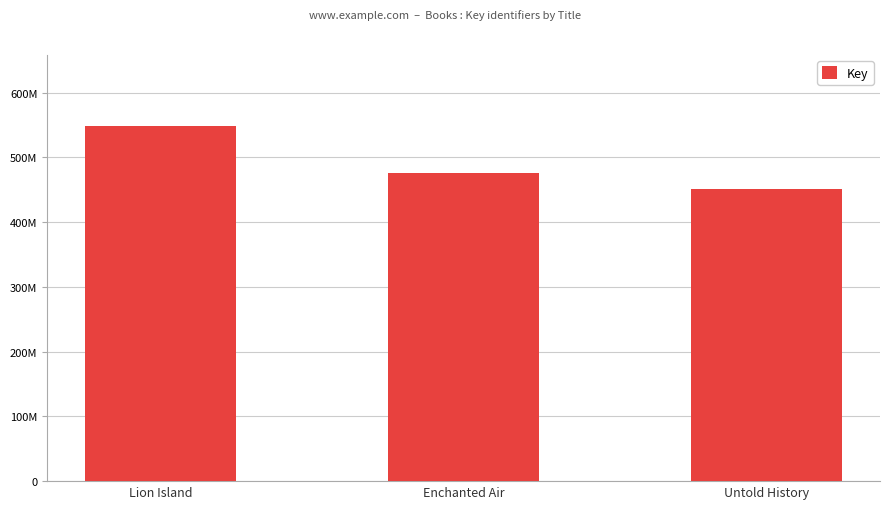

Are the bars horizontal?

No